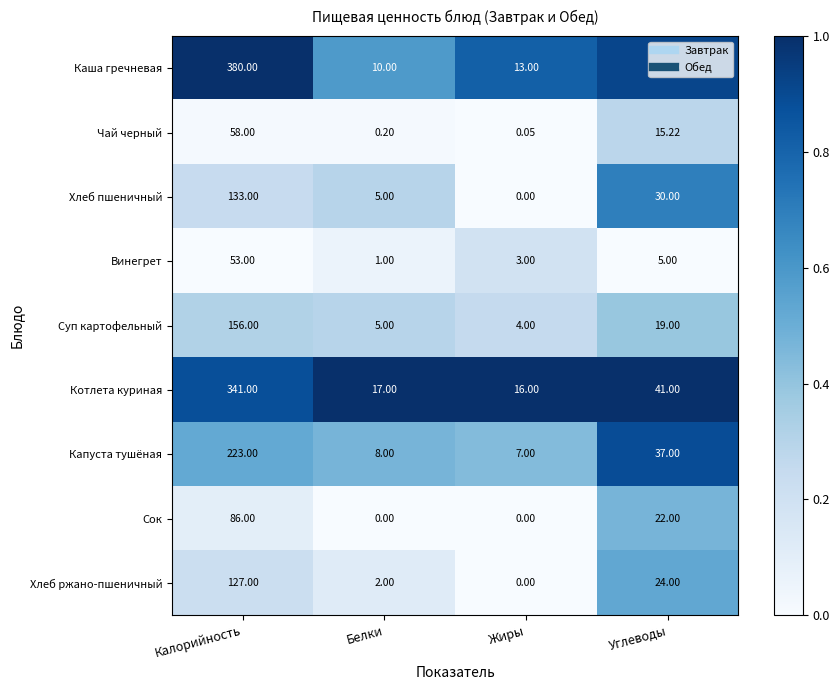

Between Белки and Жиры, which series saw the biggest shift?

Хлеб пшеничный